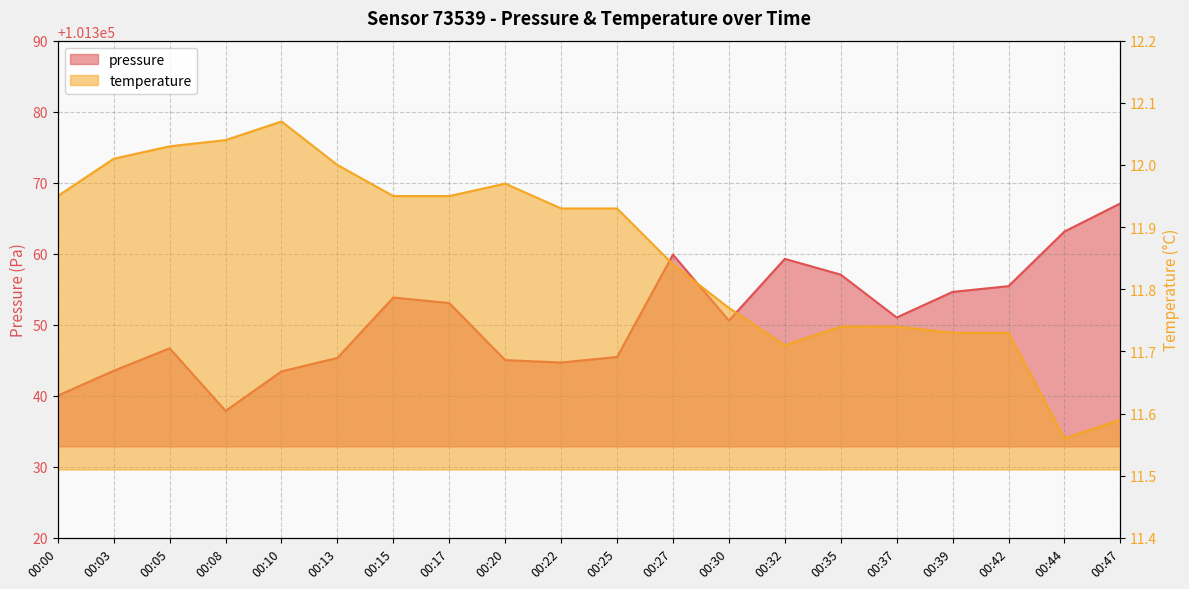

List the series in order of their peak value, lowest first.

temperature, pressure